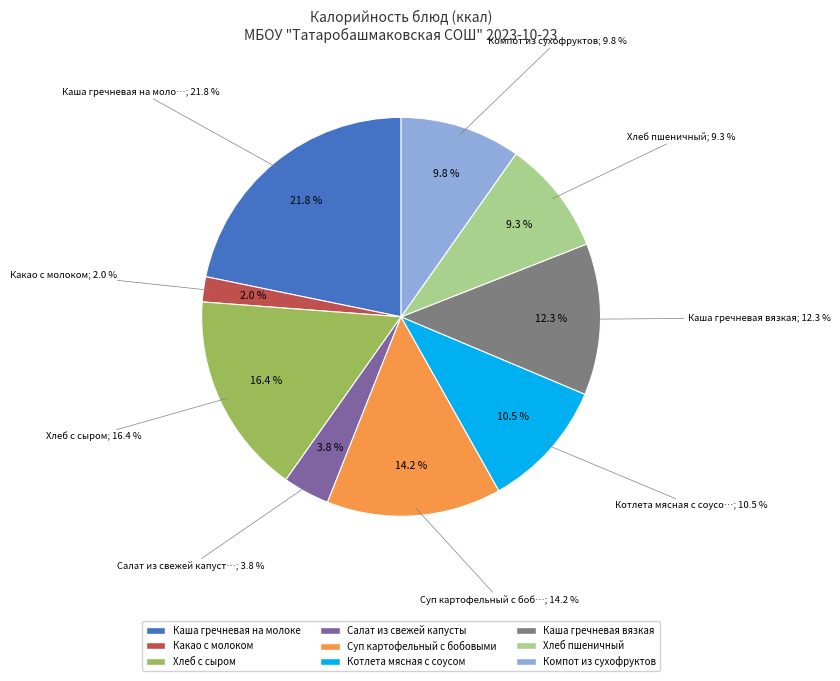

To the nearest percent, what is the combined percentage of Компот из сухофруктов and Какао с молоком?

12%